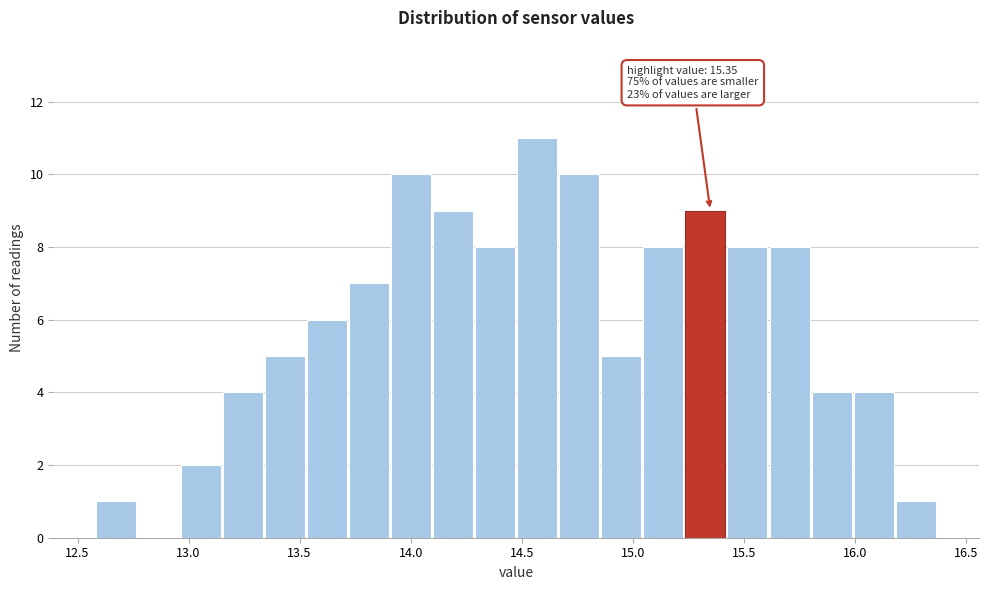

Around what value on the x-axis is the tallest bar? Give the approximate position of its centre, as read against the axis.

14.55